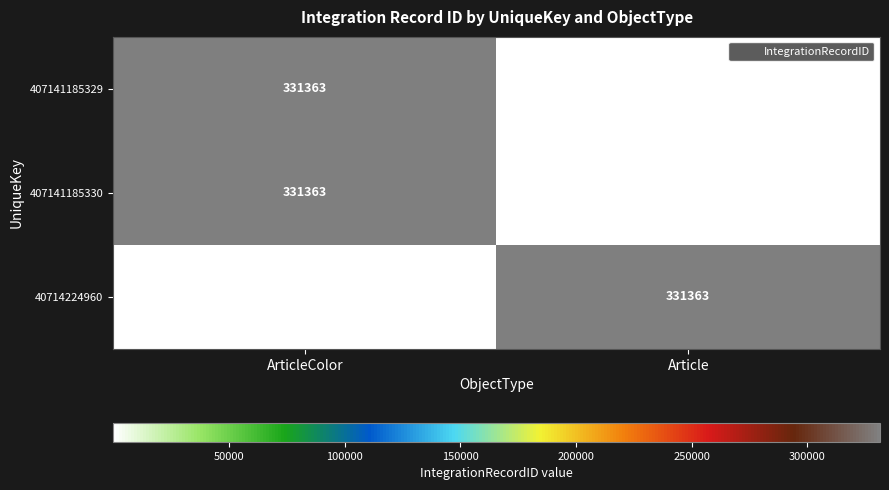

What is the highest value of the 407141185330 series?

331363